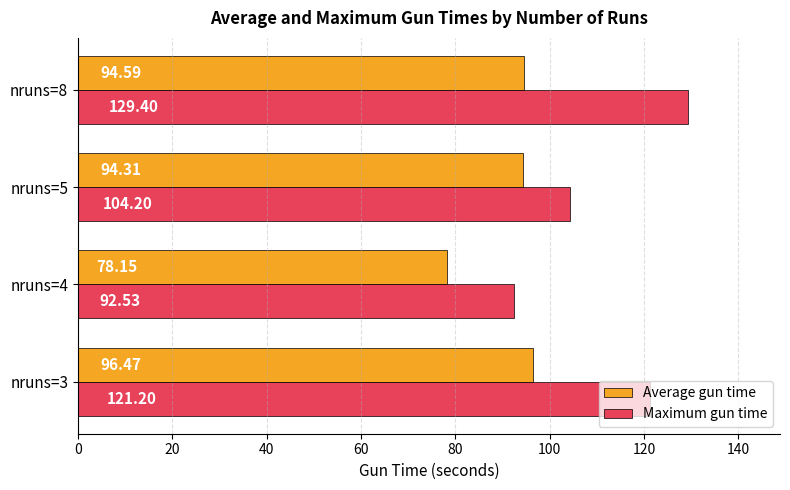

What is the sum of all Maximum gun time values?

447.3